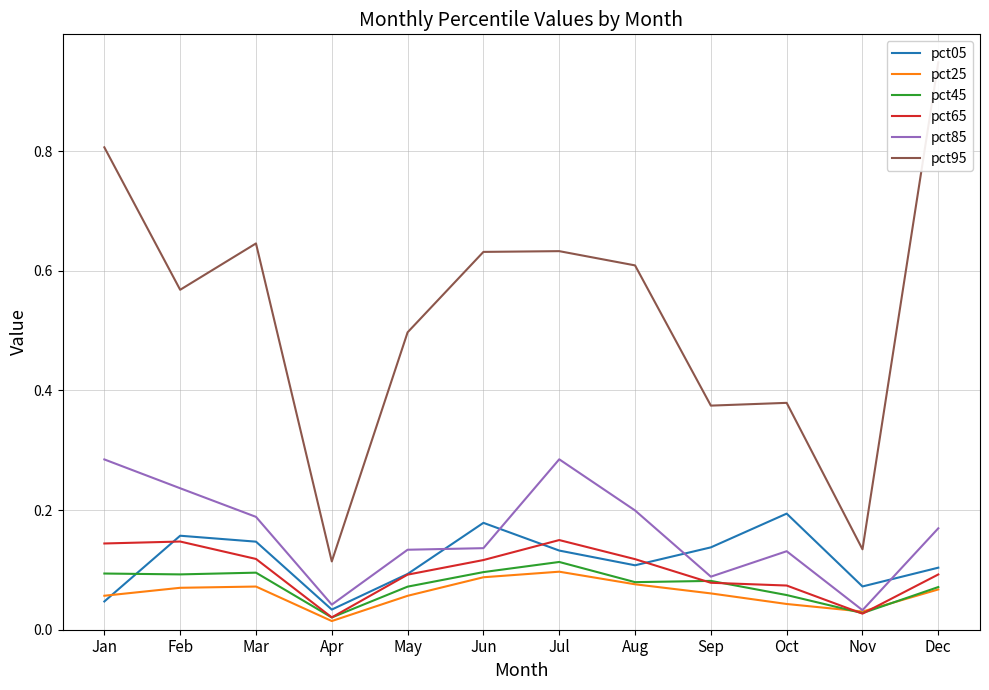

At Jul, list the series in order from smallest to largest.

pct25, pct45, pct05, pct65, pct85, pct95